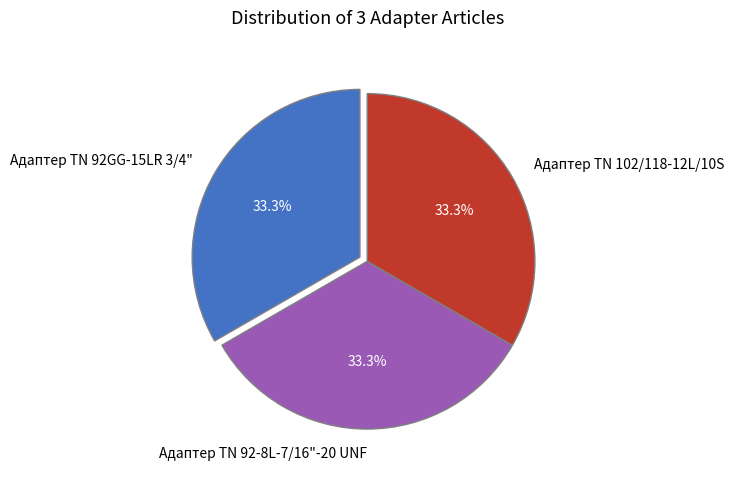

The Адаптер ТN 102/118-12L/10S slice represents 33% of the pie. True or false?

True